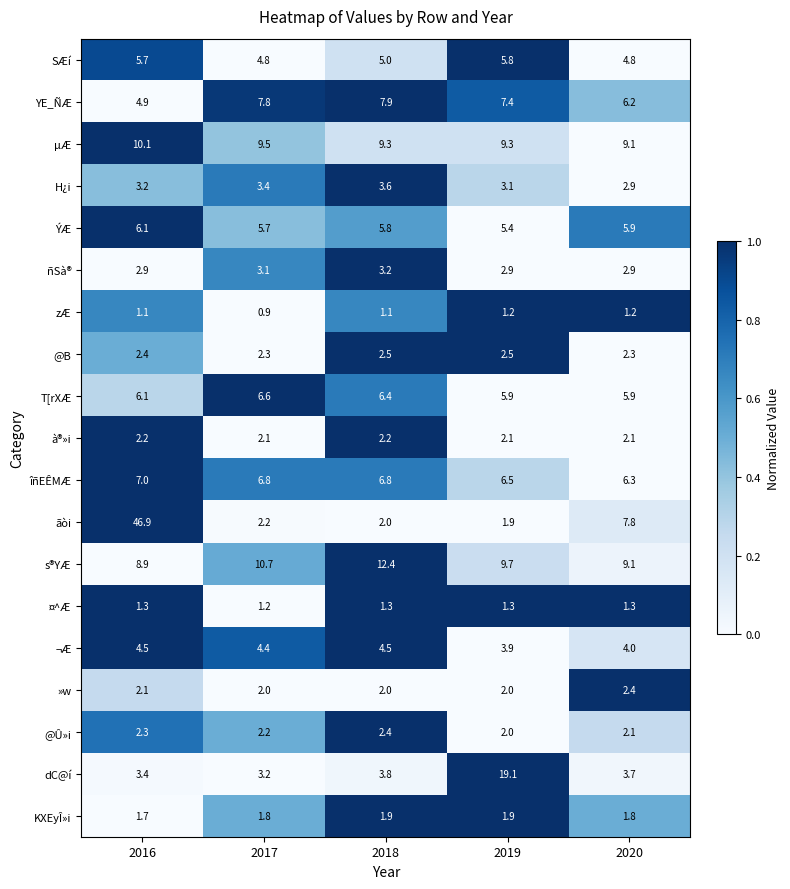

Read the s®YÆ value at 2020.

9.1